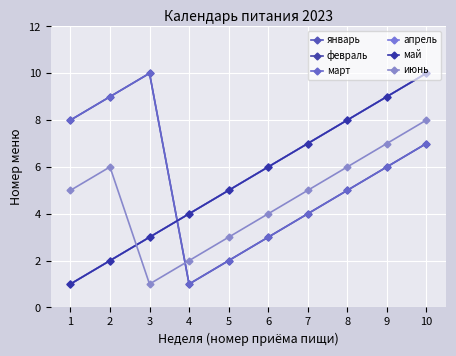

The январь series shows 2 at 6. True or false?

False